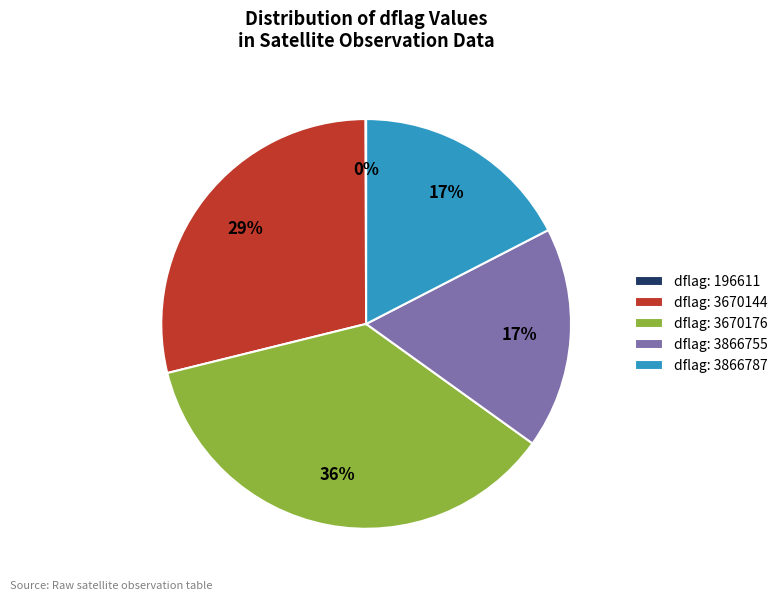

Is the sum of dflag: 3670176 and dflag: 3670144 greater than half?

Yes